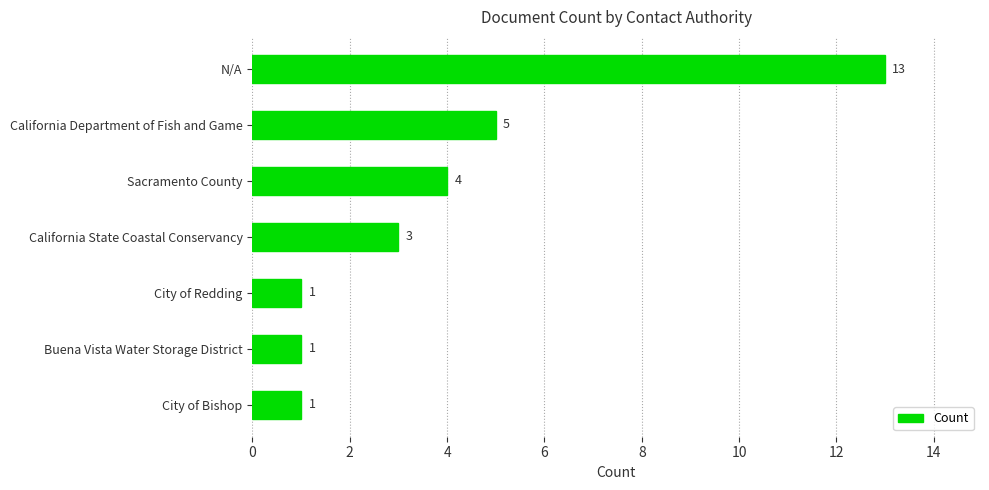

Approximately how many times larger is the value at California Department of Fish and Game compared to N/A?

0.4